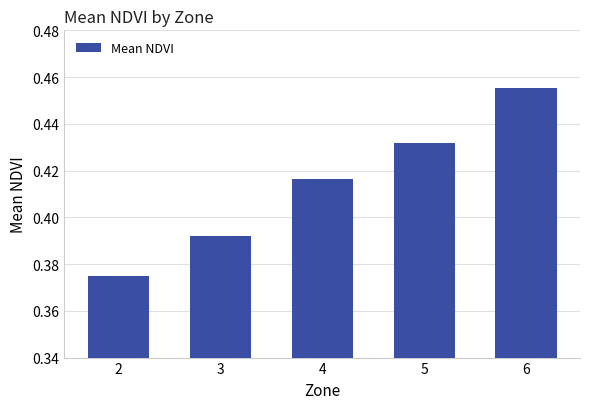

Is it true that the value at 6 is 0.2?

False